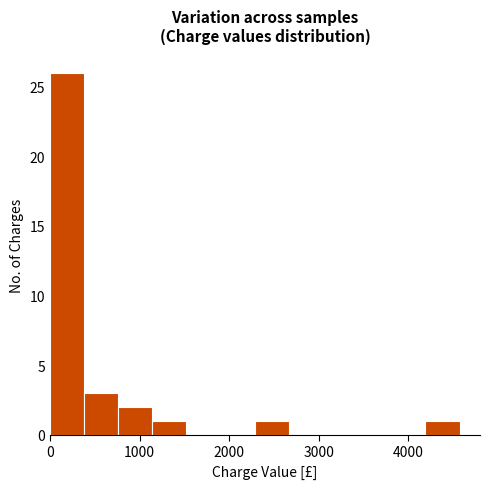

Read against the x-axis, roughly where is the centre of the tallest bar?

200